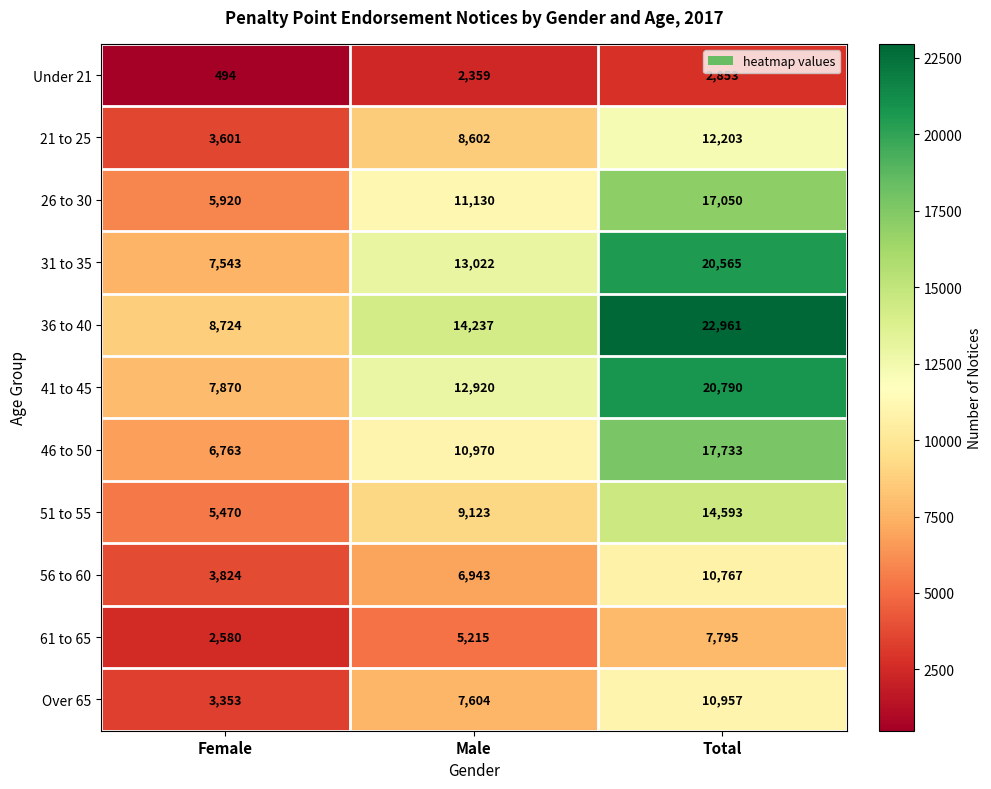

The Over 65 series shows 10957 at Total. True or false?

True